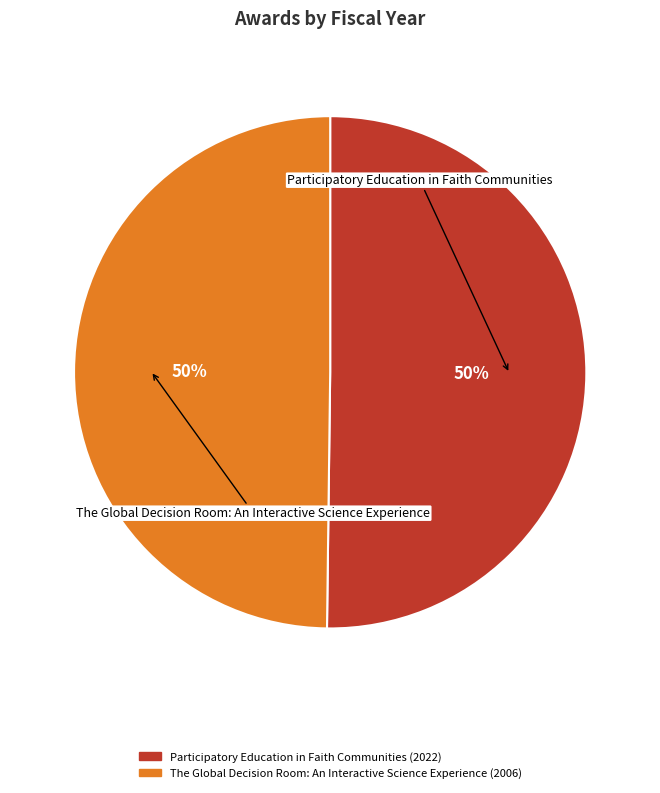

Do The Global Decision Room: An Interactive Science Experience and Participatory Education in Faith Communities together represent more than half of the pie?

Yes